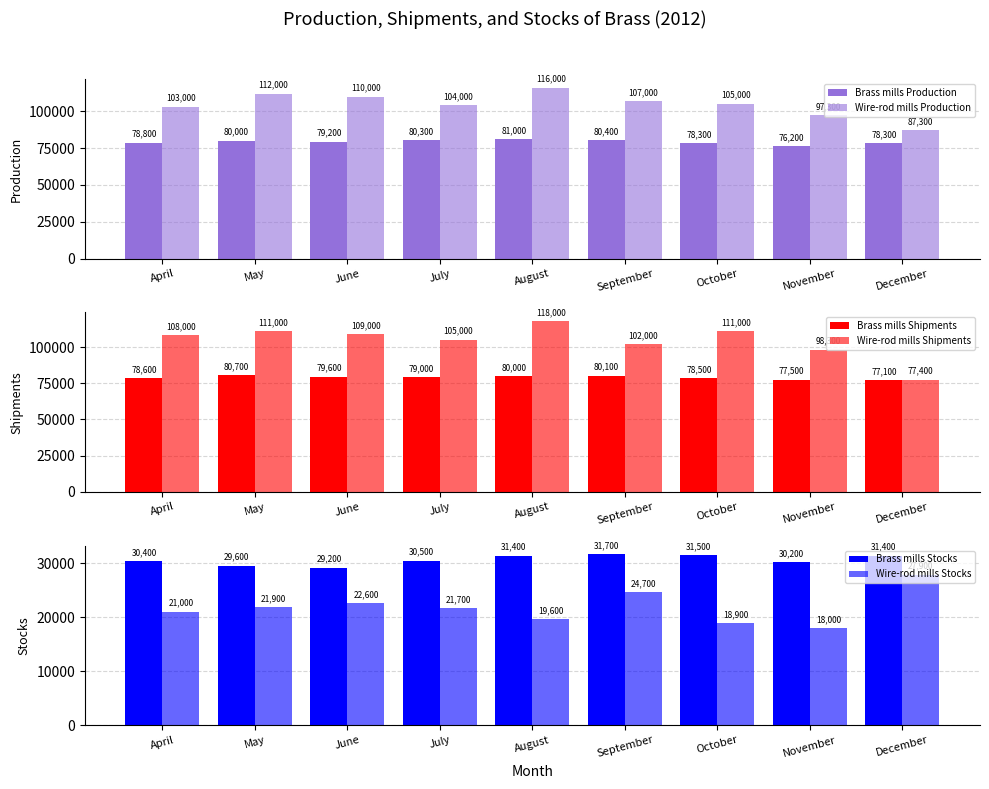

True or false: Brass mills Production has a value of 76200 at November.

True